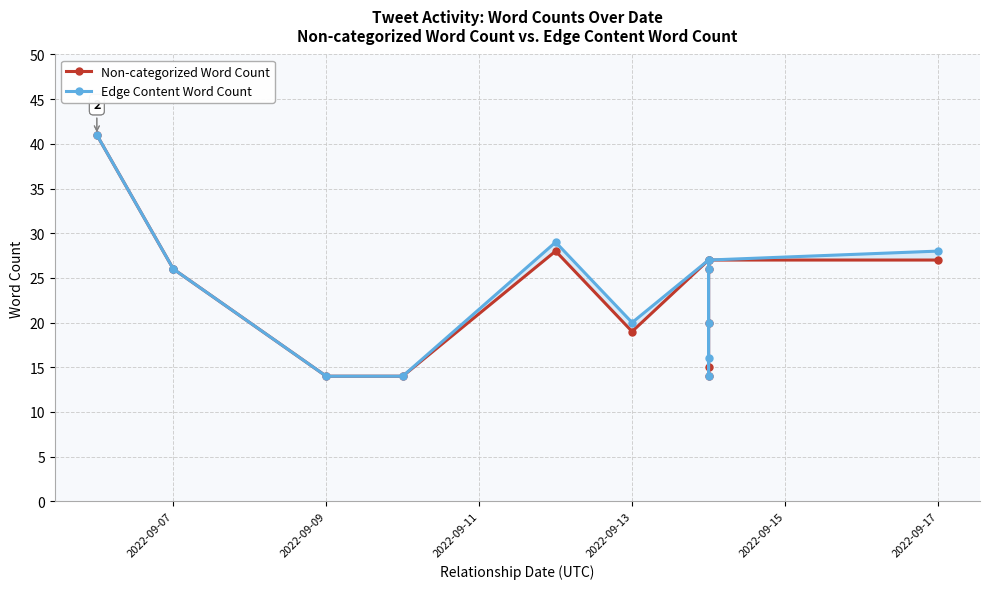

True or false: Edge Content Word Count and Non-categorized Word Count intersect in this chart.

False